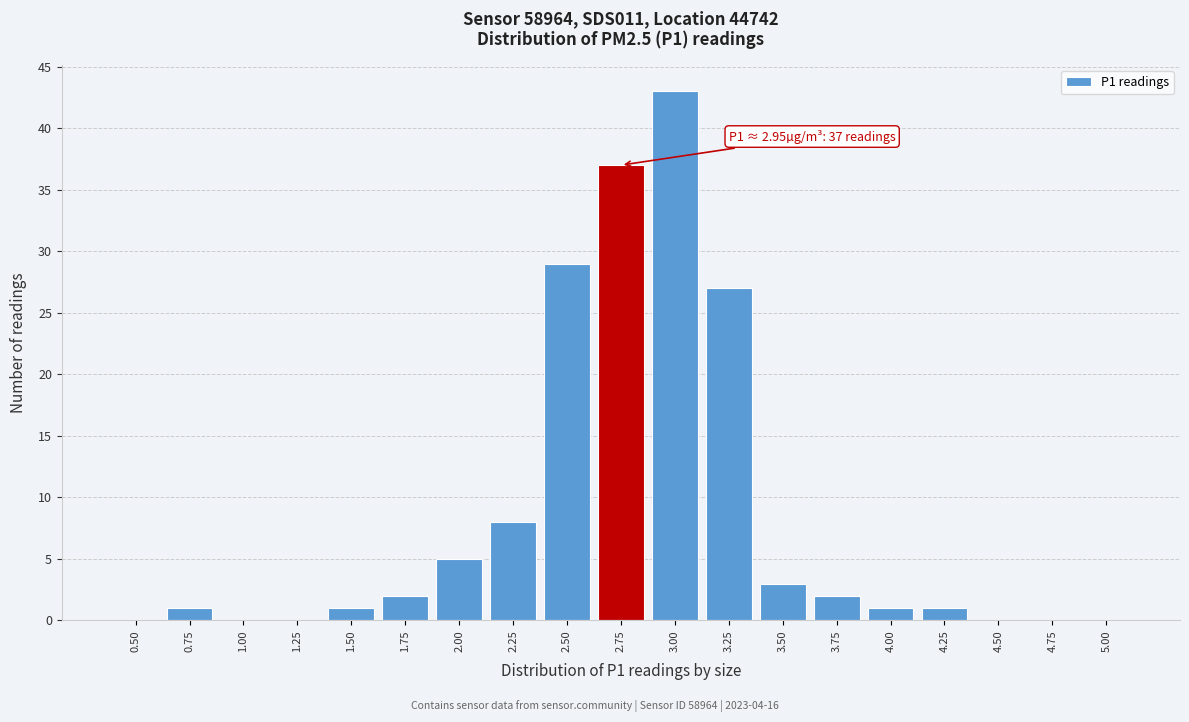

Reading right to left, list all the values displayed in this chart.

5.00=0	4.75=0	4.50=0	4.25=1	4.00=1	3.75=2	3.50=3	3.25=27	3.00=43	2.75=37	2.50=29	2.25=8	2.00=5	1.75=2	1.50=1	1.25=0	1.00=0	0.75=1	0.50=0